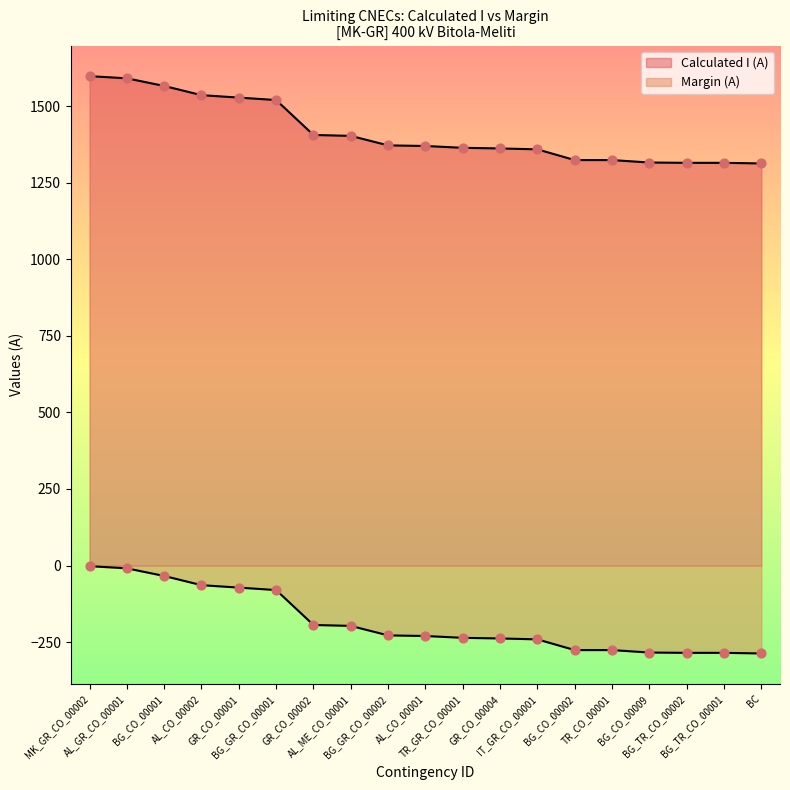

Which series has the largest total across all categories?

Calculated I (A)